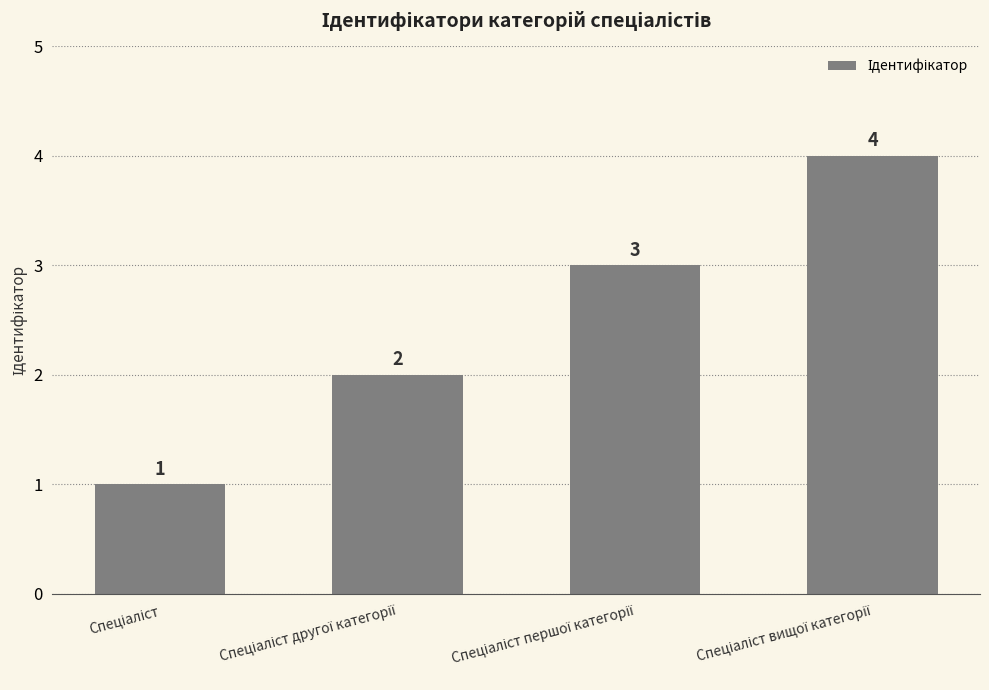

What is the value of the 2nd bar from the left?

2